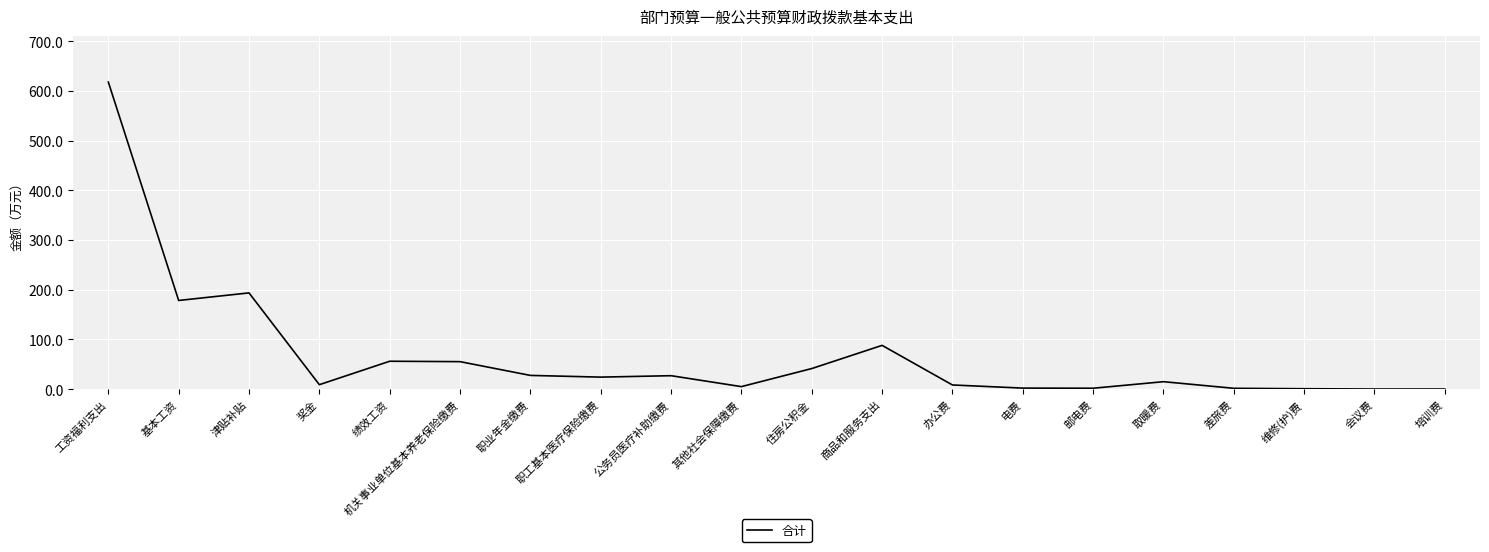

True or false: there are more than 2 points higher than both neighbors.

True